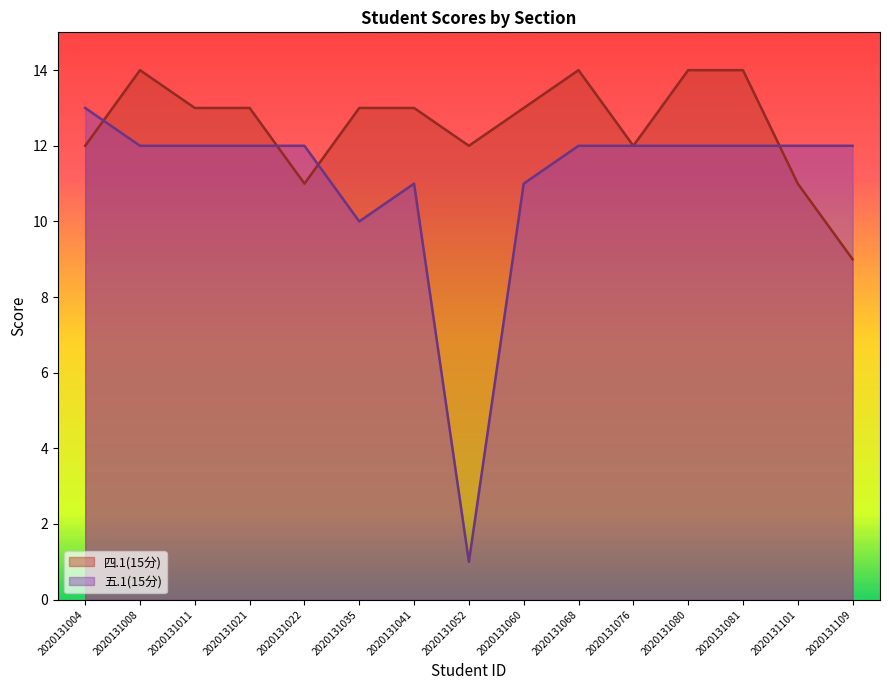

Which series changed the most between 2020131035 and 2020131109?

四.1(15分)